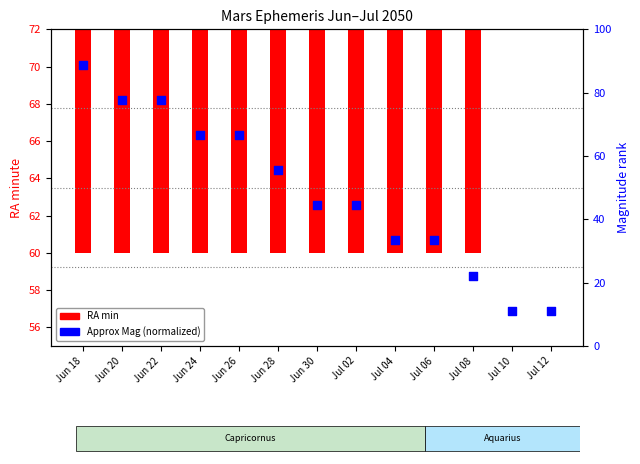

Which series has the largest total across all categories?

Approx Mag (normalized)